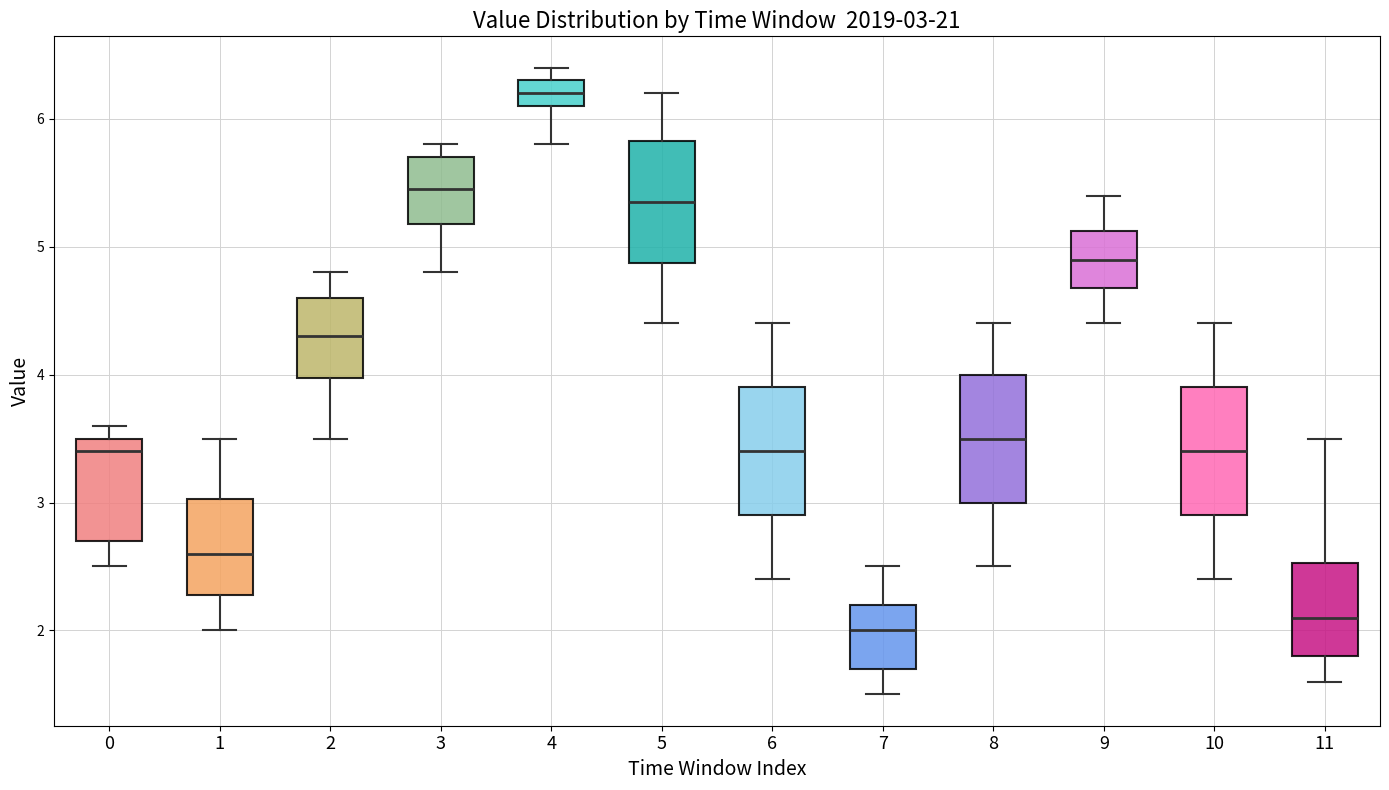

Which box has the lowest median line?

7